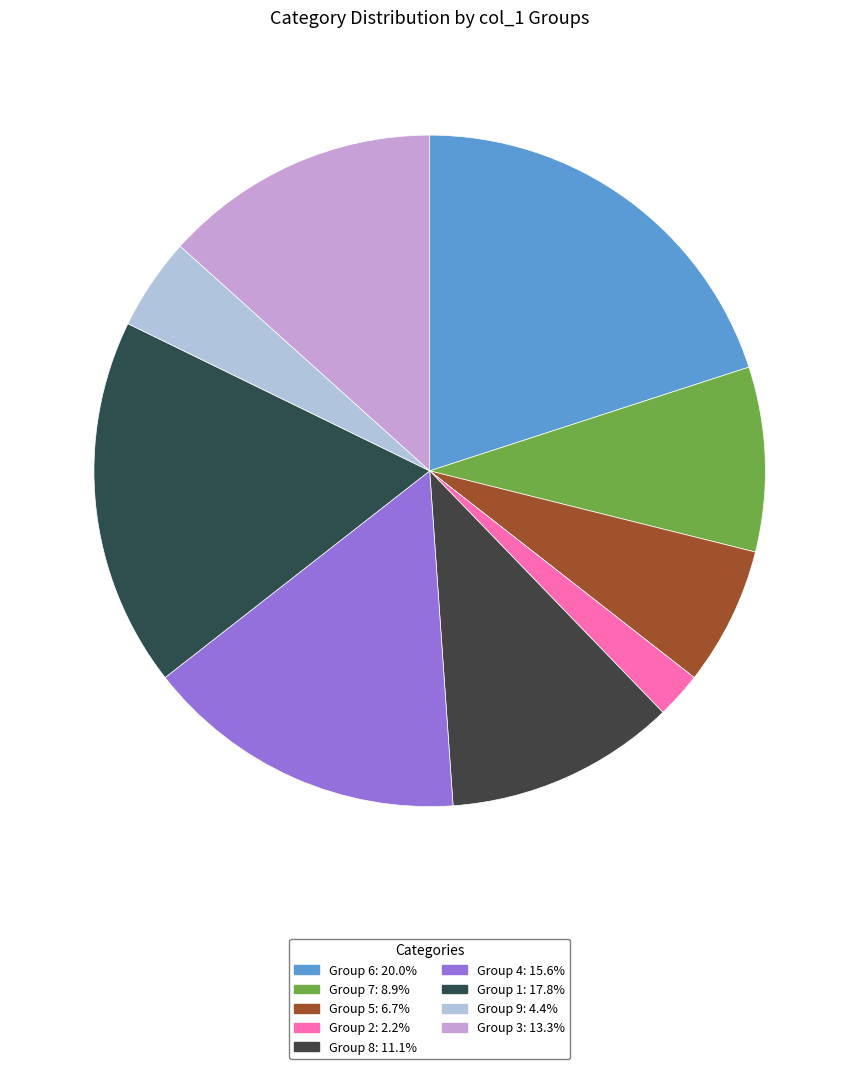

Count the number of slices in the pie.

9